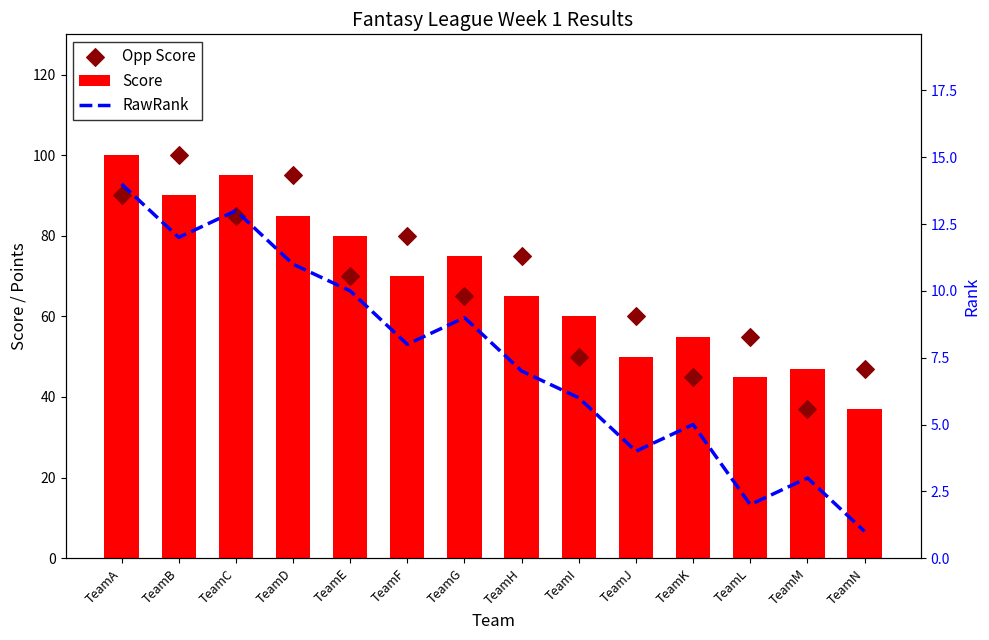

At how many categories does at least one series exceed 15?

14